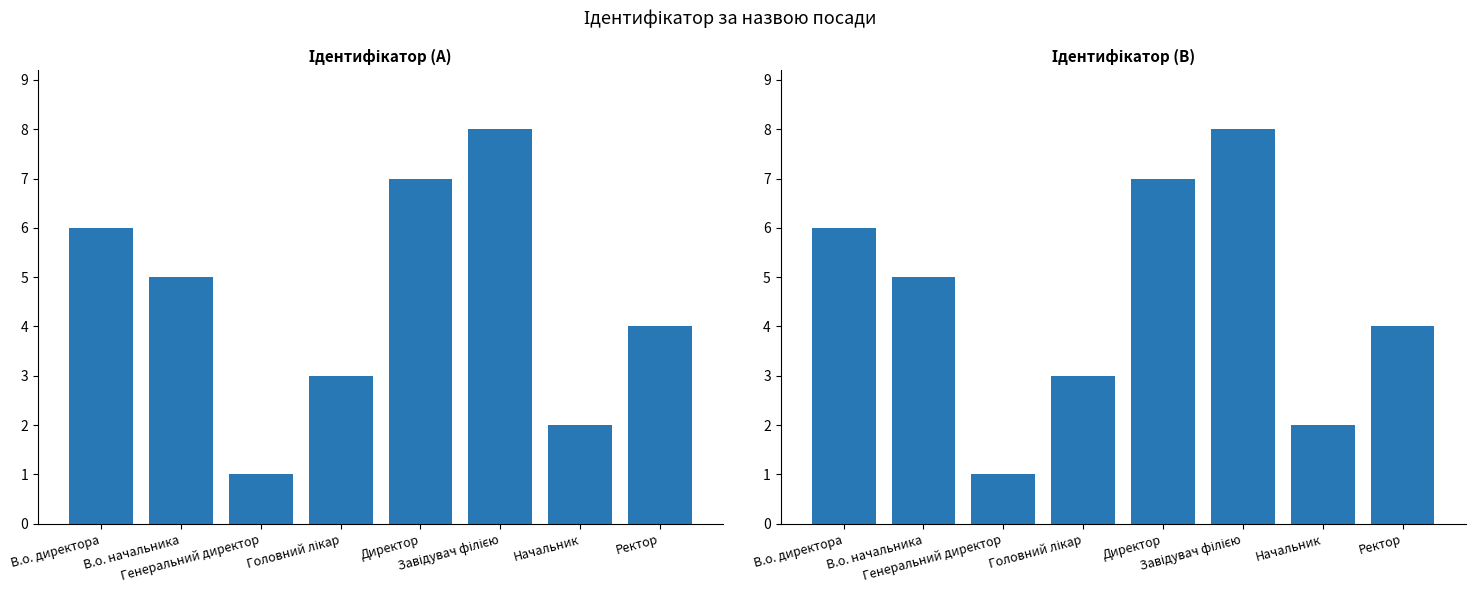

What is the difference between the second highest and second lowest values?

5